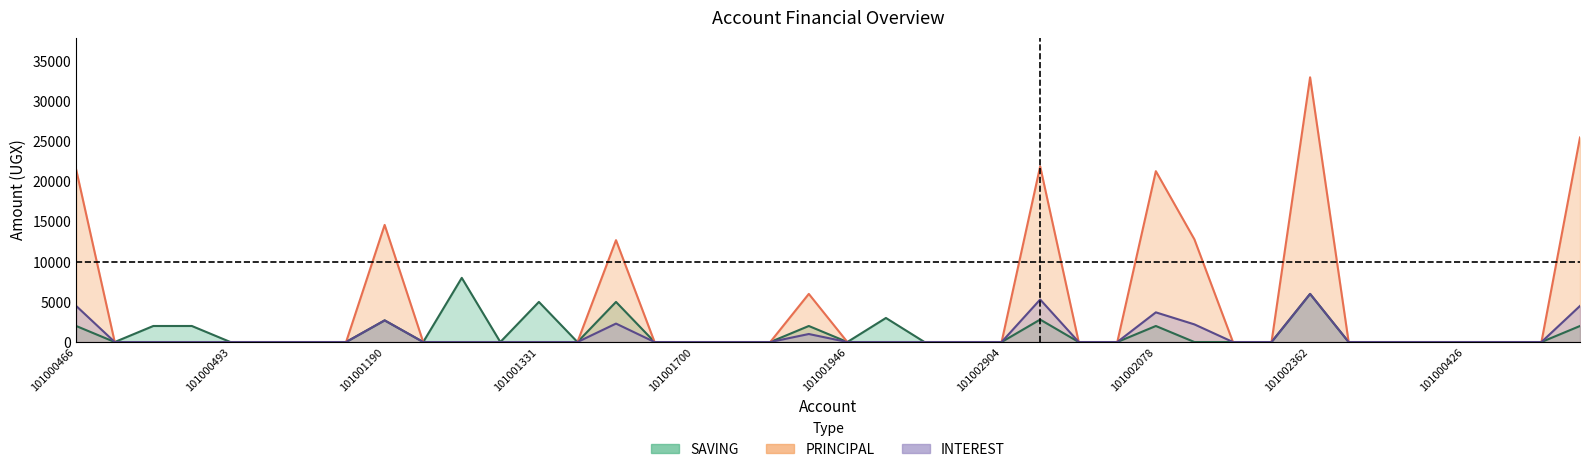

Reading right to left, what are all the values shown in this chart?

SAVING: 2000	0	0	0	0	0	0	6000	0	0	0	2000	0	0	2800	0	0	0	3000	0	2000	0	0	0	0	5000	0	5000	0	8000	0	2700	0	0	0	0	2000	2000	0	2000
PRINCIPAL: 25500	0	0	0	0	0	0	33000	0	0	12800	21300	0	0	21900	0	0	0	0	0	6000	0	0	0	0	12700	0	0	0	0	0	14600	0	0	0	0	0	0	0	21500
INTEREST: 4500	0	0	0	0	0	0	6000	0	0	2200	3700	0	0	5300	0	0	0	0	0	1000	0	0	0	0	2300	0	0	0	0	0	2700	0	0	0	0	0	0	0	4500